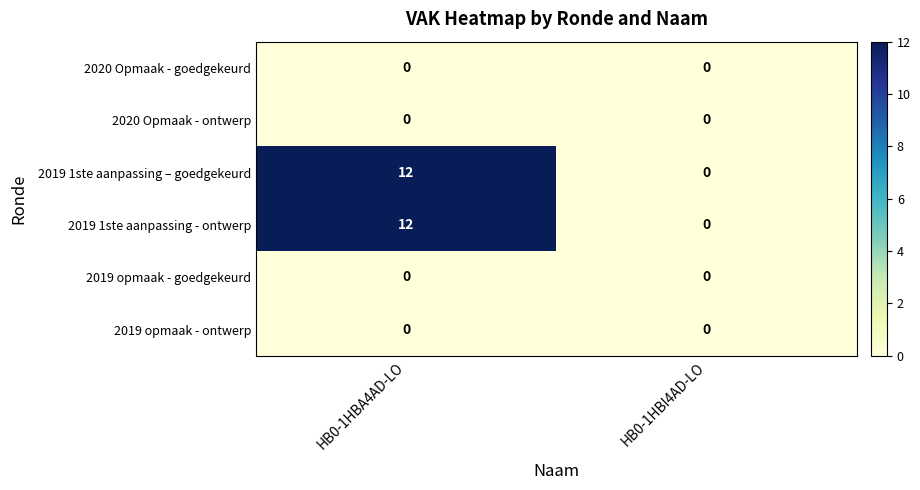

What is the maximum value shown in the chart?

12